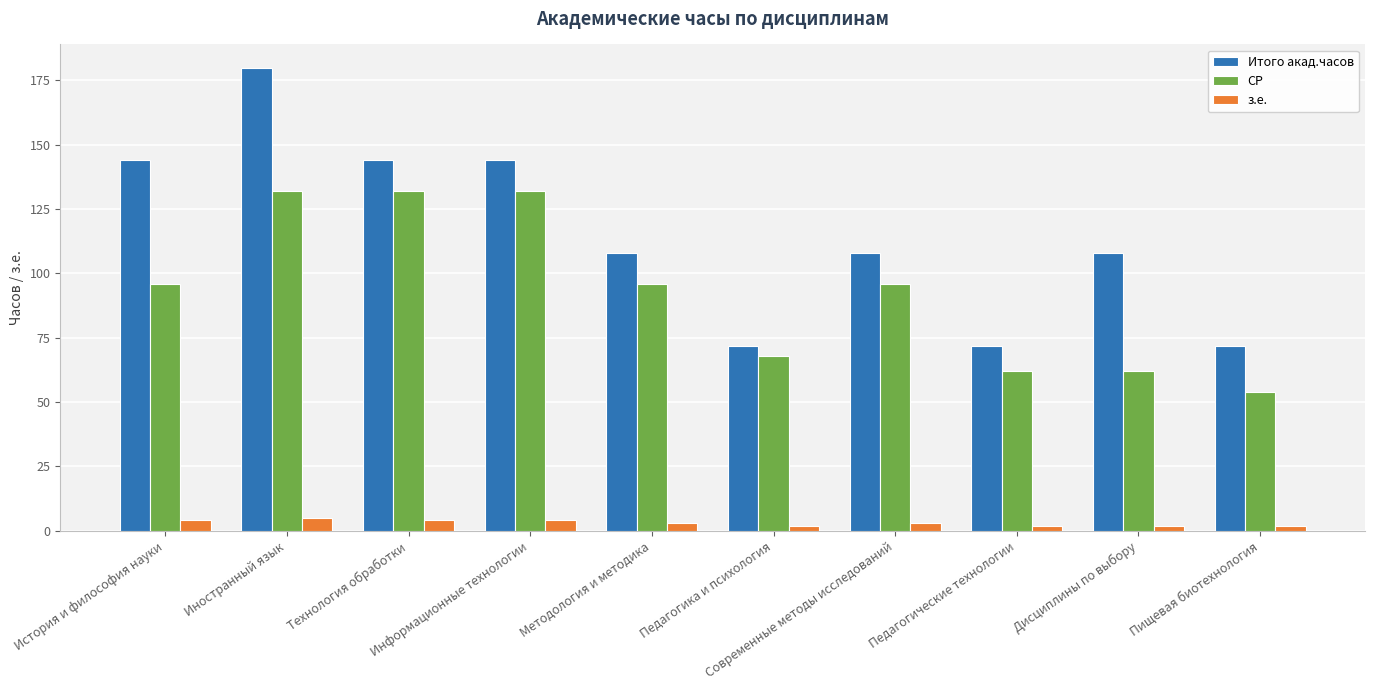

What is the label of the 6th bar from the left?

Педагогика и психология